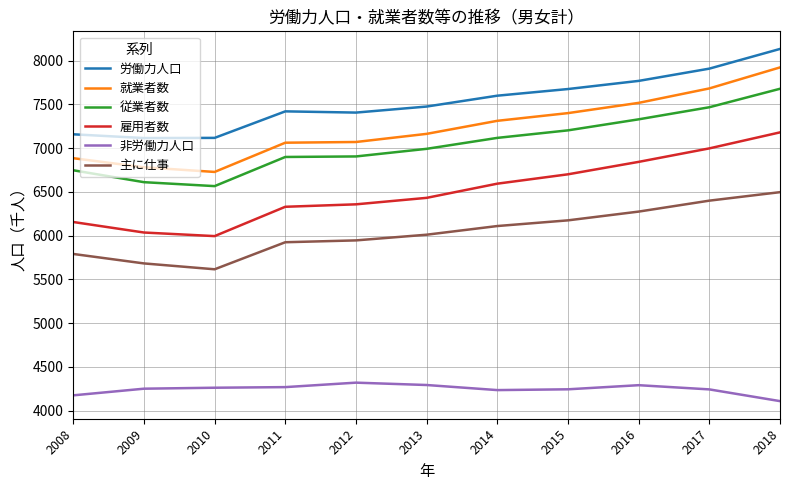

What is the sum of all 労働力人口 values?

82774